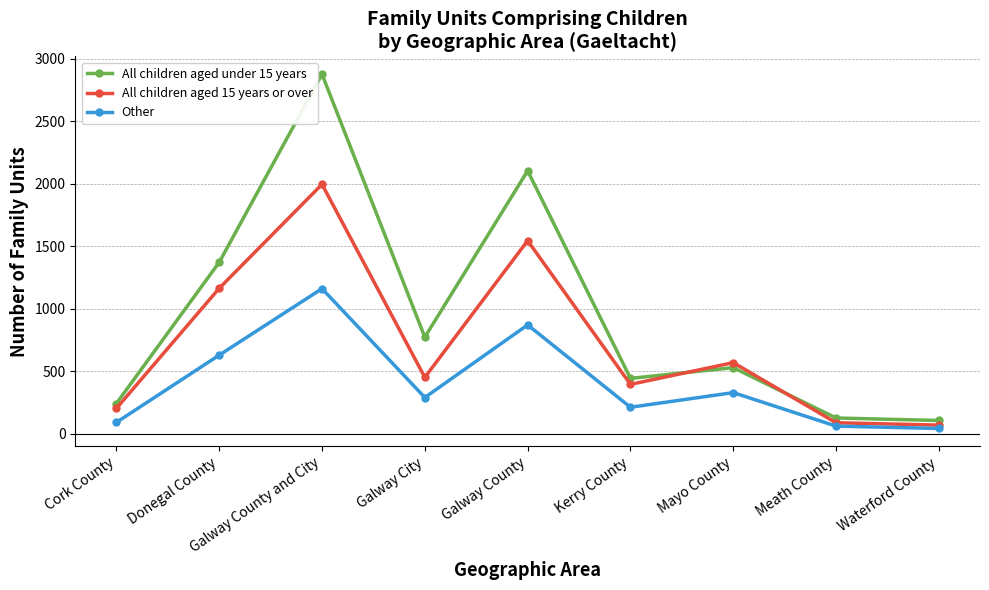

Between Kerry County and Meath County, which series saw the biggest shift?

All children aged under 15 years